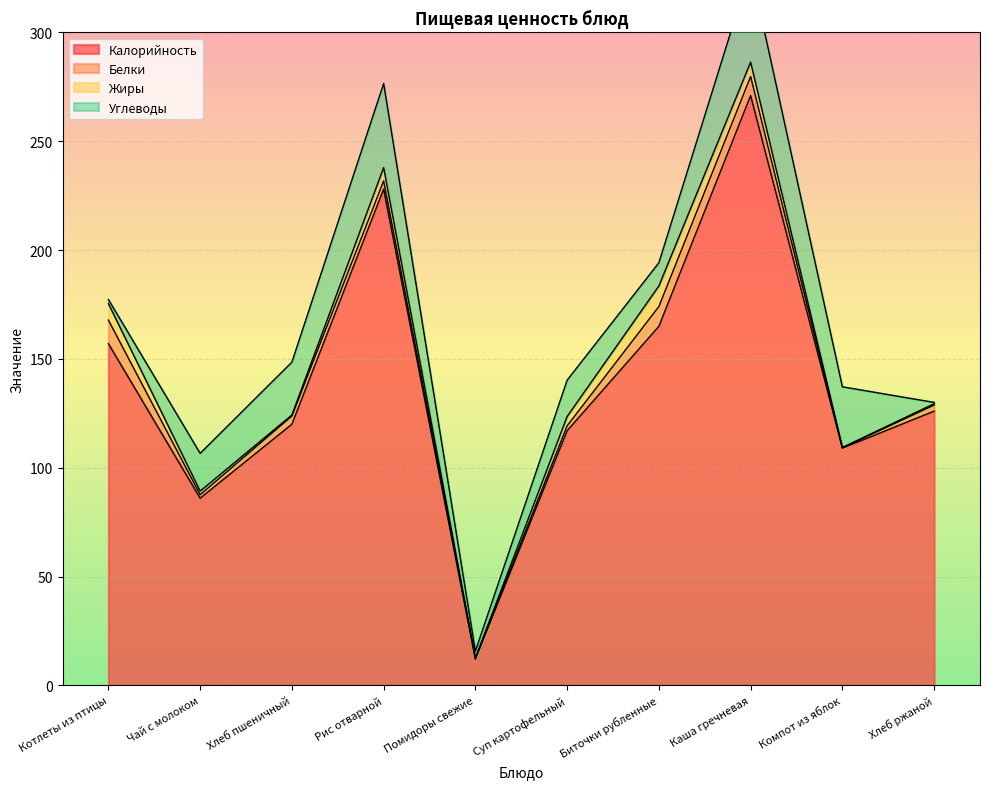

Is the value of Углеводы at Компот из яблок greater than the value of Белки at Хлеб ржаной?

Yes